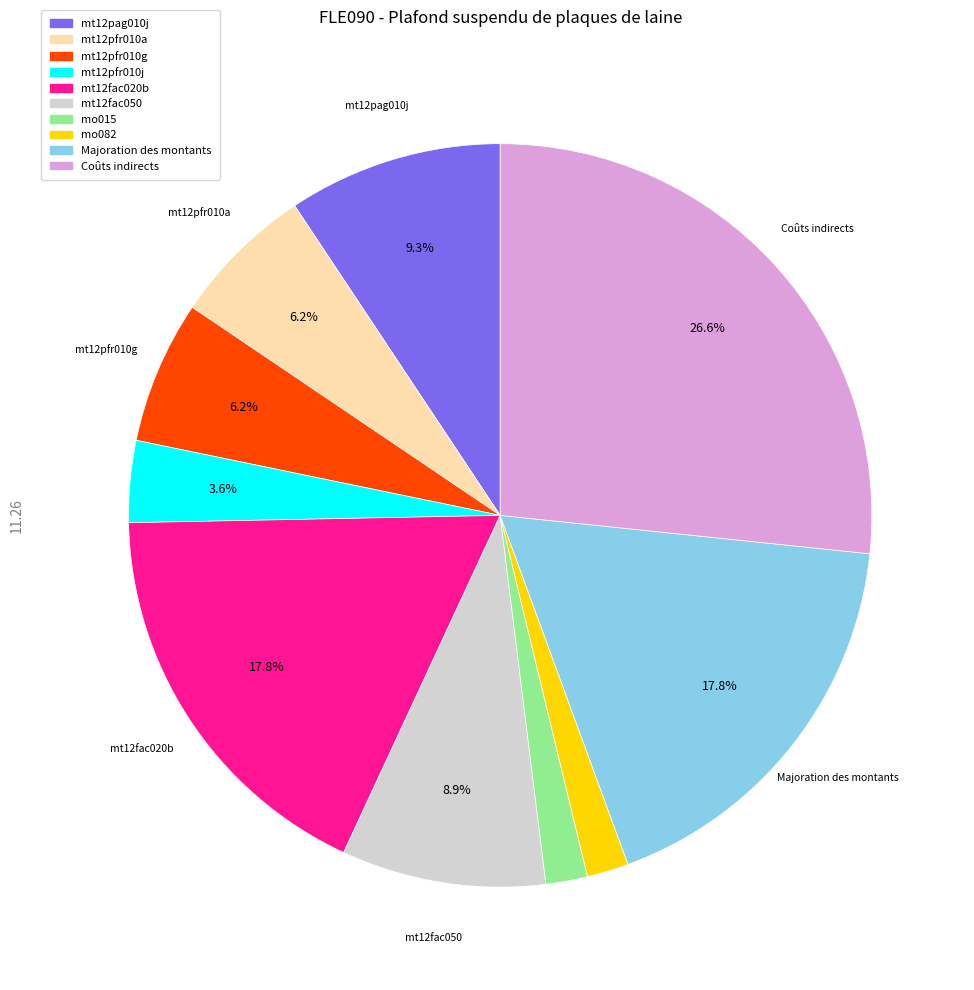

Which has a higher value, mt12pfr010j or mt12pfr010a?

mt12pfr010a